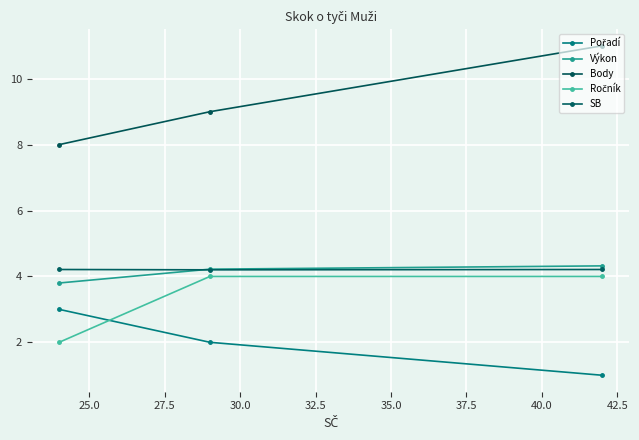

Which series has the widest spread of values?

Body